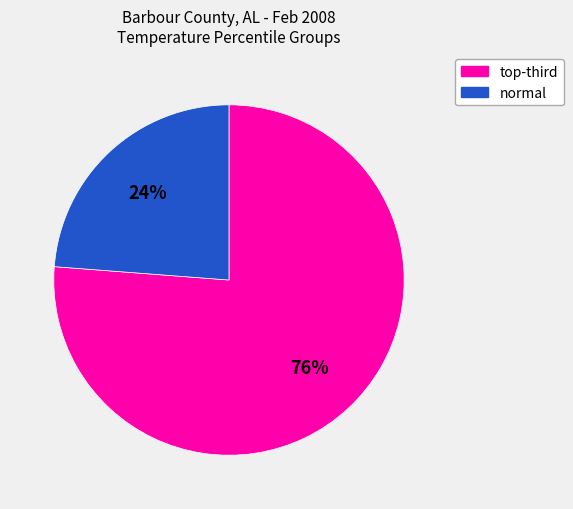

To the nearest percent, what is the difference between the largest and smallest slice percentages?

52%